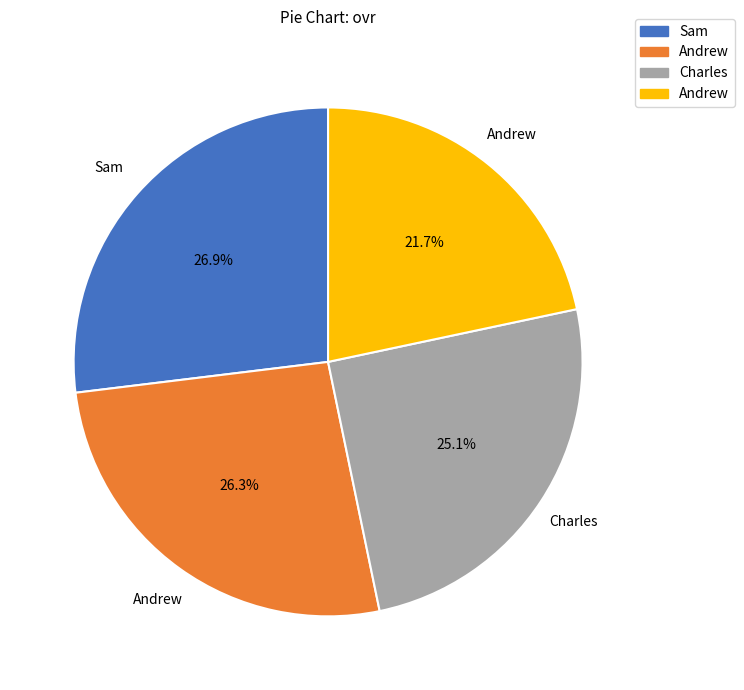

How many segments does this pie chart have?

4